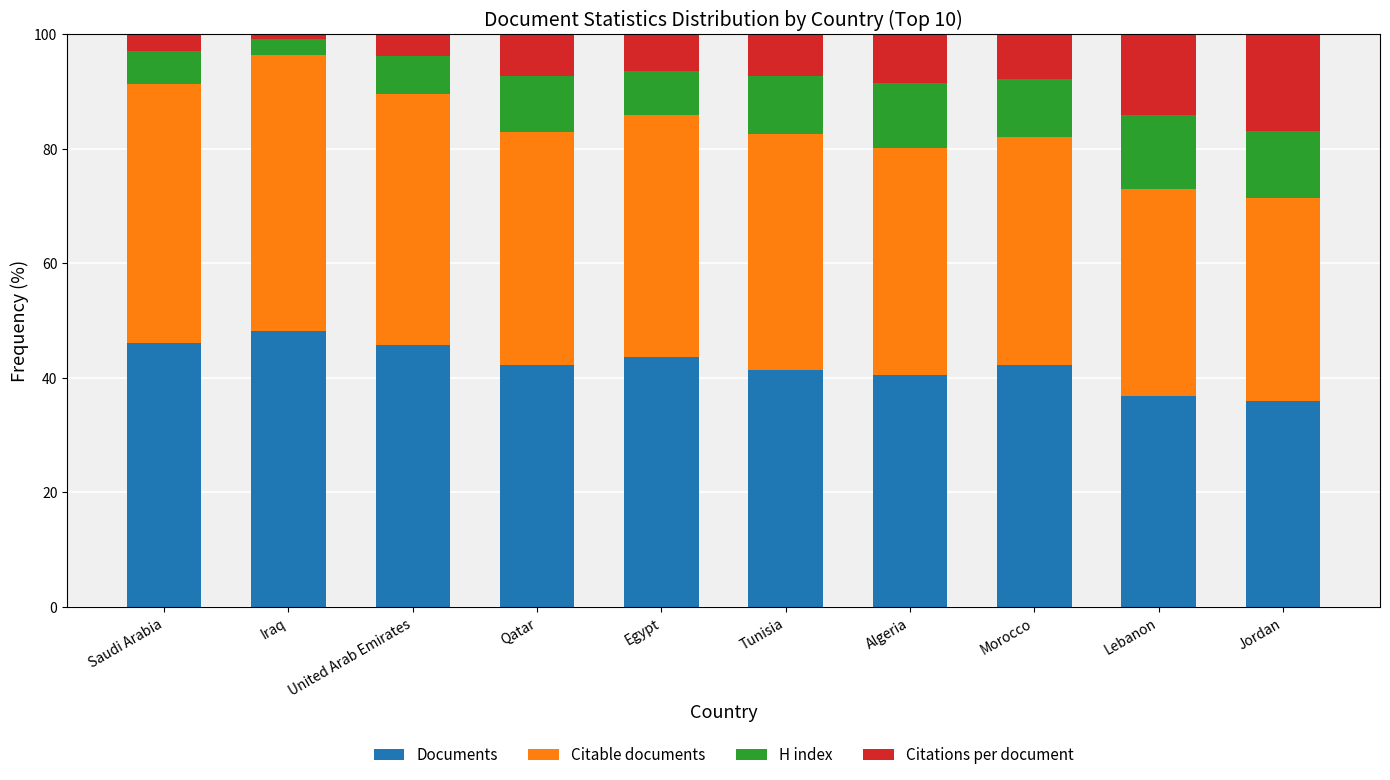

How many data points does each series have?

10